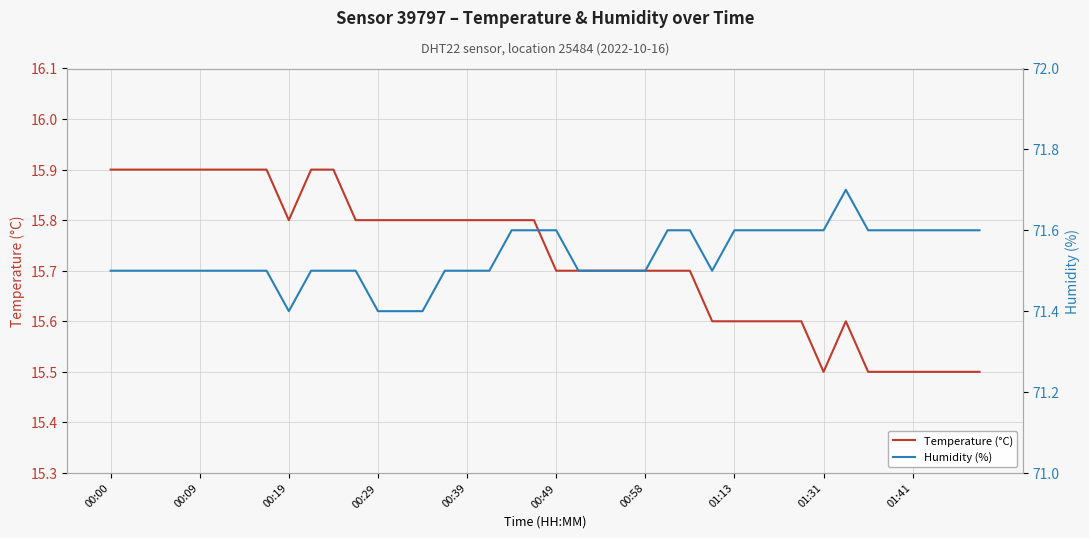

How many interior local valleys does the Temperature (°C) series have?

2